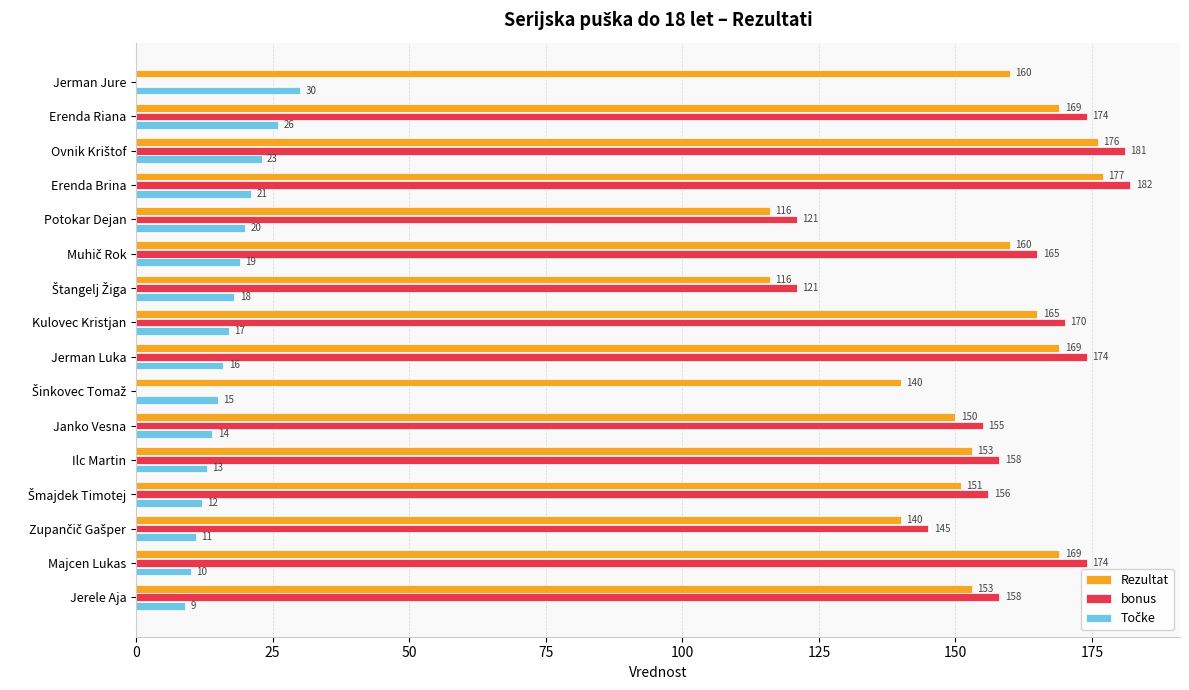

The value of bonus at Potokar Dejan is 190. True or false?

False